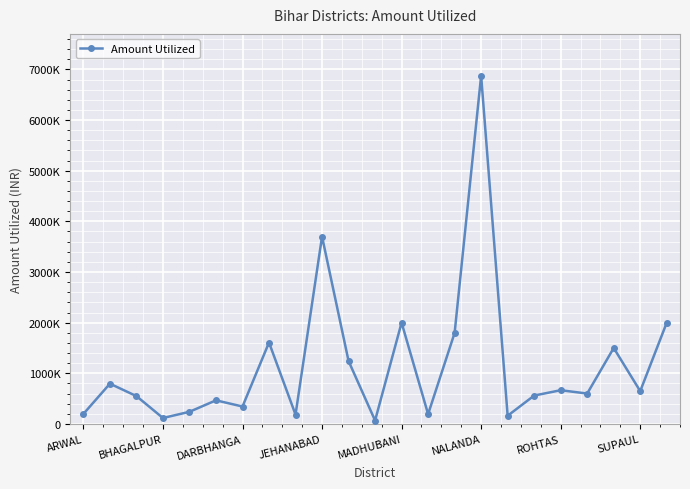

What is the value of the 16th point from the left?

6876000